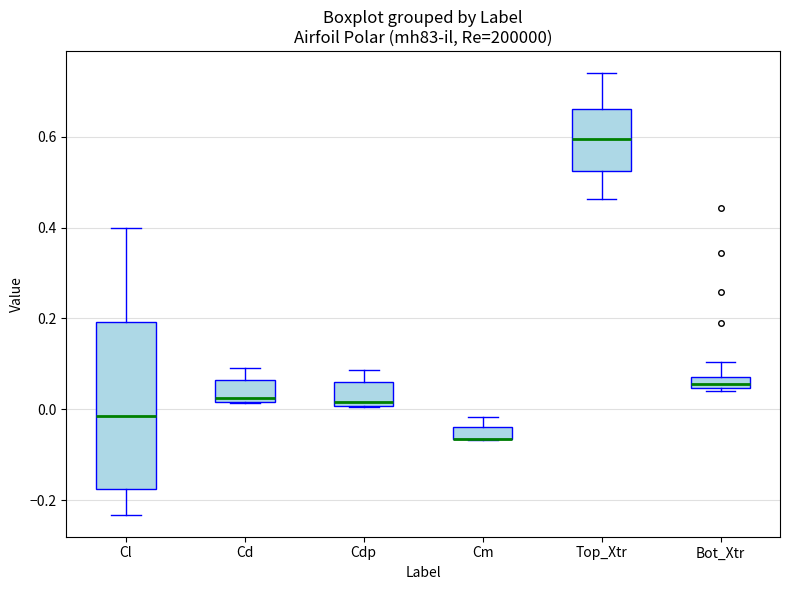

Where is the lower edge of the box for Top_Xtr on the y-axis? The values are not printed on the chart, so give them approximately, as read against the axis.

0.52